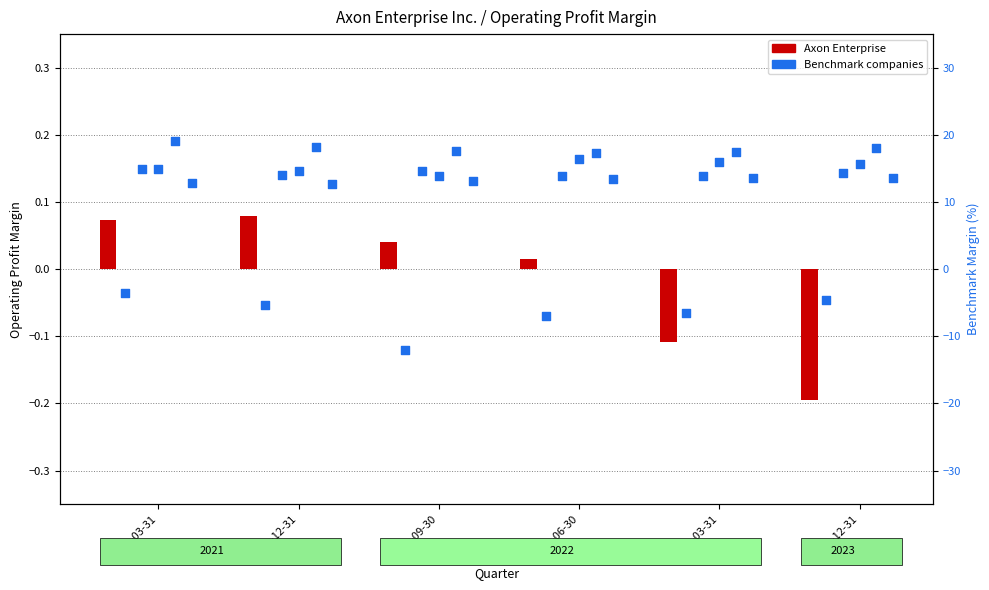

What is the total value across all series at 2022-03-31?

54.1